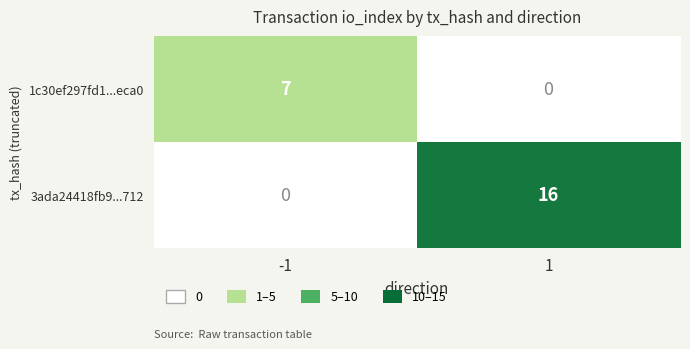

Is the value of 3ada24418fb9...712 at 1 greater than the value of 1c30ef297fd1...eca0 at -1?

Yes